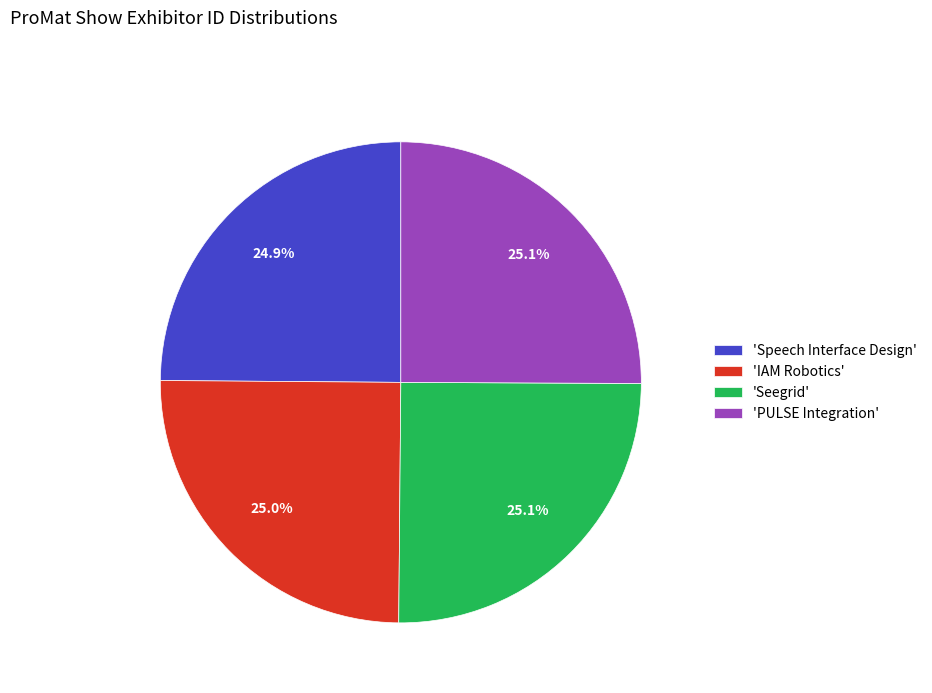

Does 'IAM Robotics' represent more than half of the total?

No